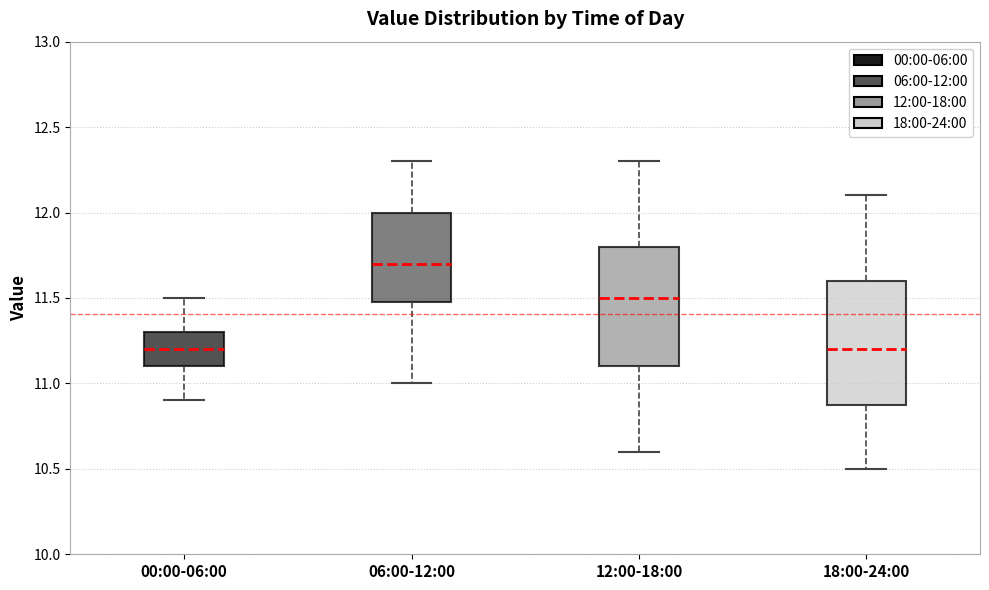

Reading left to right, transcribe this box plot: for each box, give where its median line is, the range the box spans, and where its two whiskers end, as read against the y-axis. The values are not printed on the chart, so give them approximately, as read against the axis.

00:00-06:00: median 11.2, box 11.1 to 11.3, whiskers 10.9 to 11.5
06:00-12:00: median 11.7, box 11.5 to 12.0, whiskers 11.0 to 12.3
12:00-18:00: median 11.5, box 11.1 to 11.8, whiskers 10.6 to 12.3
18:00-24:00: median 11.2, box 10.9 to 11.6, whiskers 10.5 to 12.1